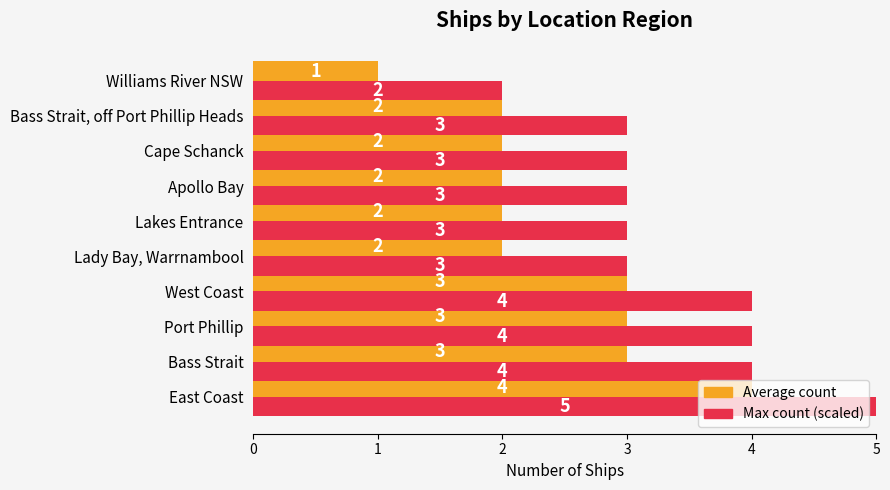

True or false: Average count has a value of 1 at Williams River NSW.

True